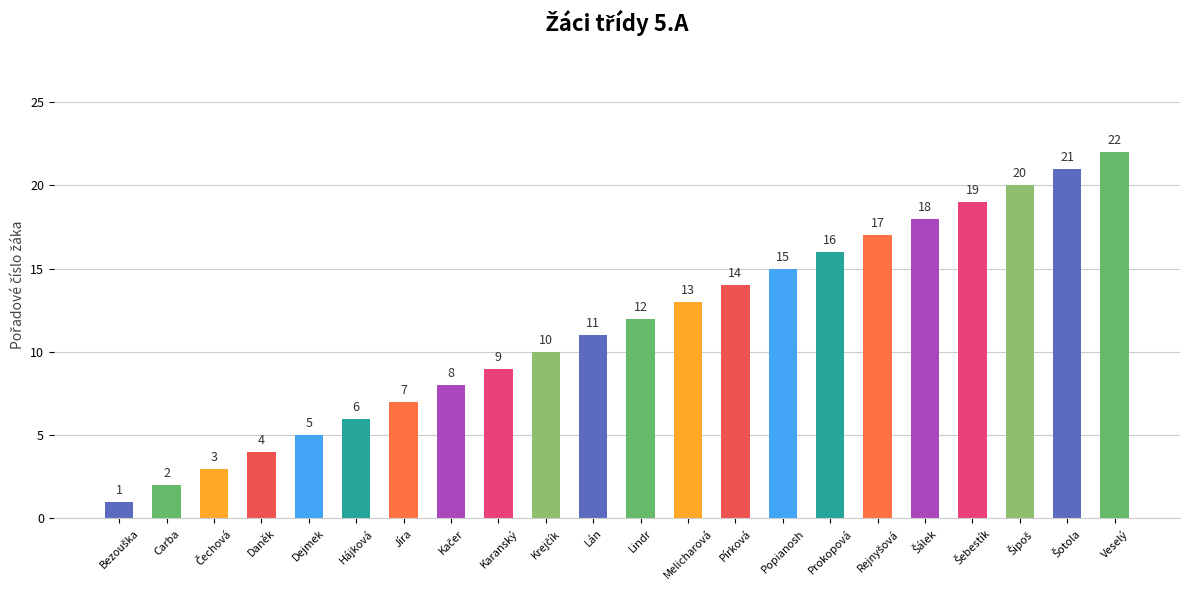

How many values are below 12?

11